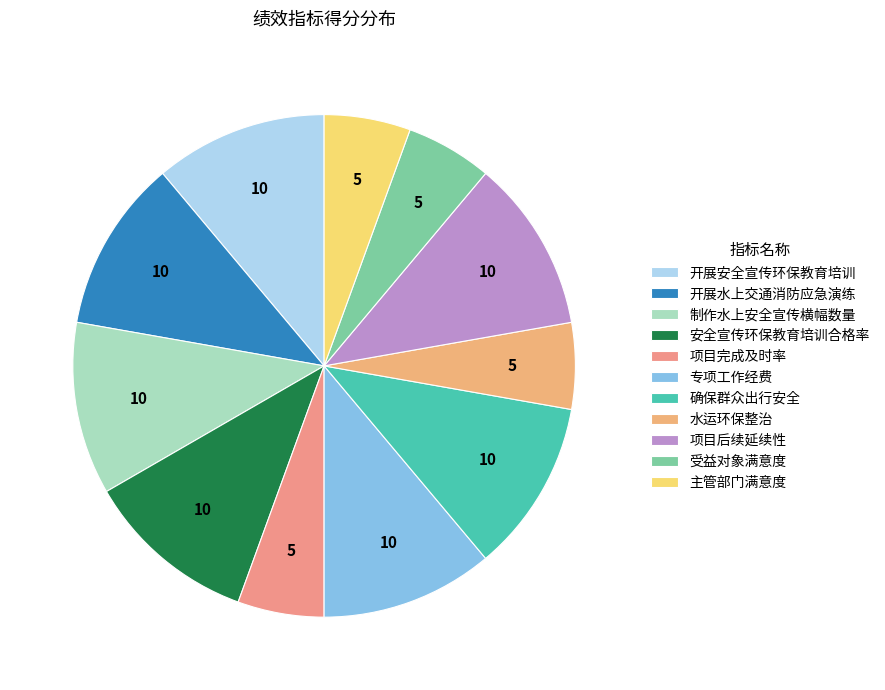

What portion of the pie excludes 项目后续延续性?

88.9%